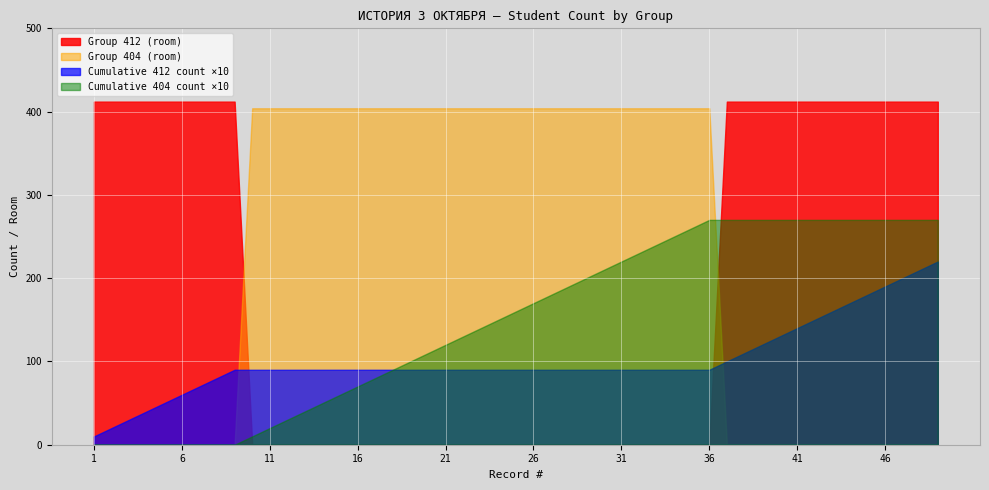

Is the value of Count 404 at 4 greater than the value of Group 404 at 2?

No